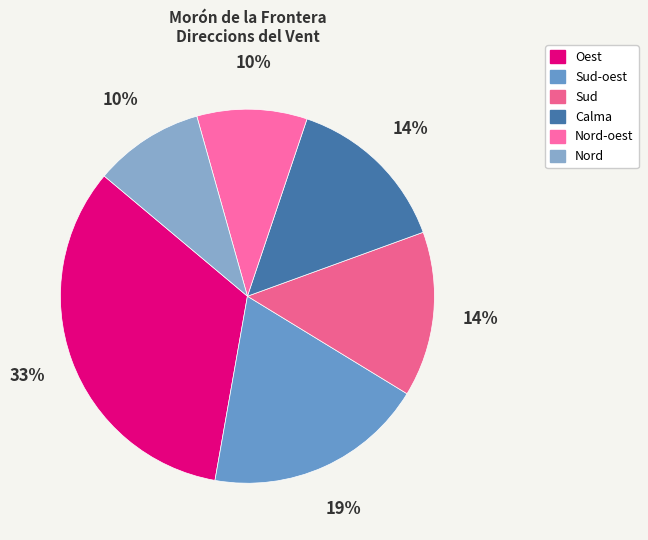

Count the number of slices in the pie.

6